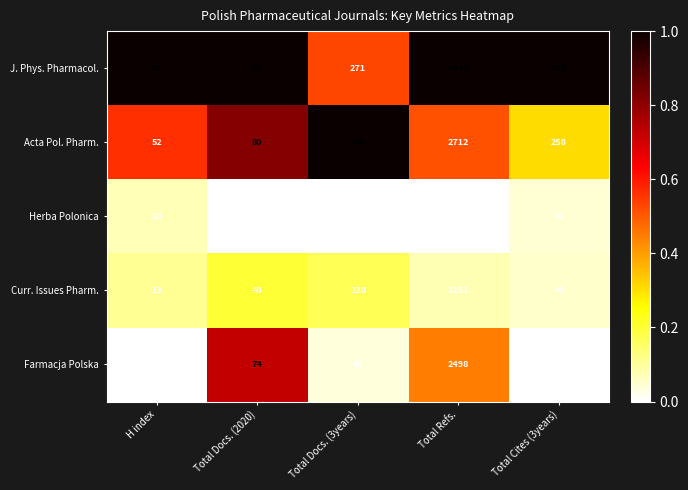

Reading right to left, extract all data points from this chart.

J. Phys. Pharmacol.: 830	4341	271	92	89
Acta Pol. Pharm.: 258	2712	469	80	52
Herba Polonica: 41	997	49	27	10
Curr. Issues Pharm.: 46	1251	120	40	13
Farmacja Polska: 3	2498	65	74	4